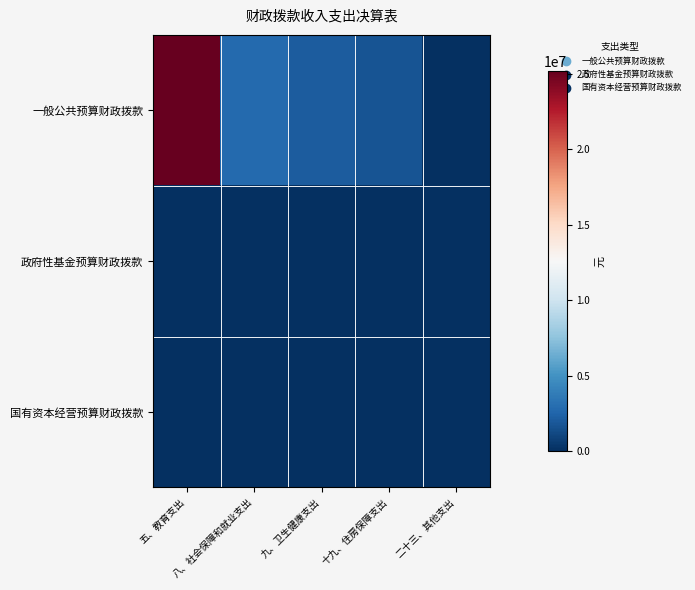

Reading right to left, transcribe all the data shown in this chart.

一般公共预算财政拨款: 二十三、其他支出=0.0	十九、住房保障支出=1695888.1	九、卫生健康支出=2119585.5	八、社会保障和就业支出=2770148.7	五、教育支出=25185652.9
政府性基金预算财政拨款: 二十三、其他支出=26000.0	十九、住房保障支出=0.0	九、卫生健康支出=0.0	八、社会保障和就业支出=0.0	五、教育支出=0.0
国有资本经营预算财政拨款: 二十三、其他支出=0.0	十九、住房保障支出=0.0	九、卫生健康支出=0.0	八、社会保障和就业支出=0.0	五、教育支出=0.0